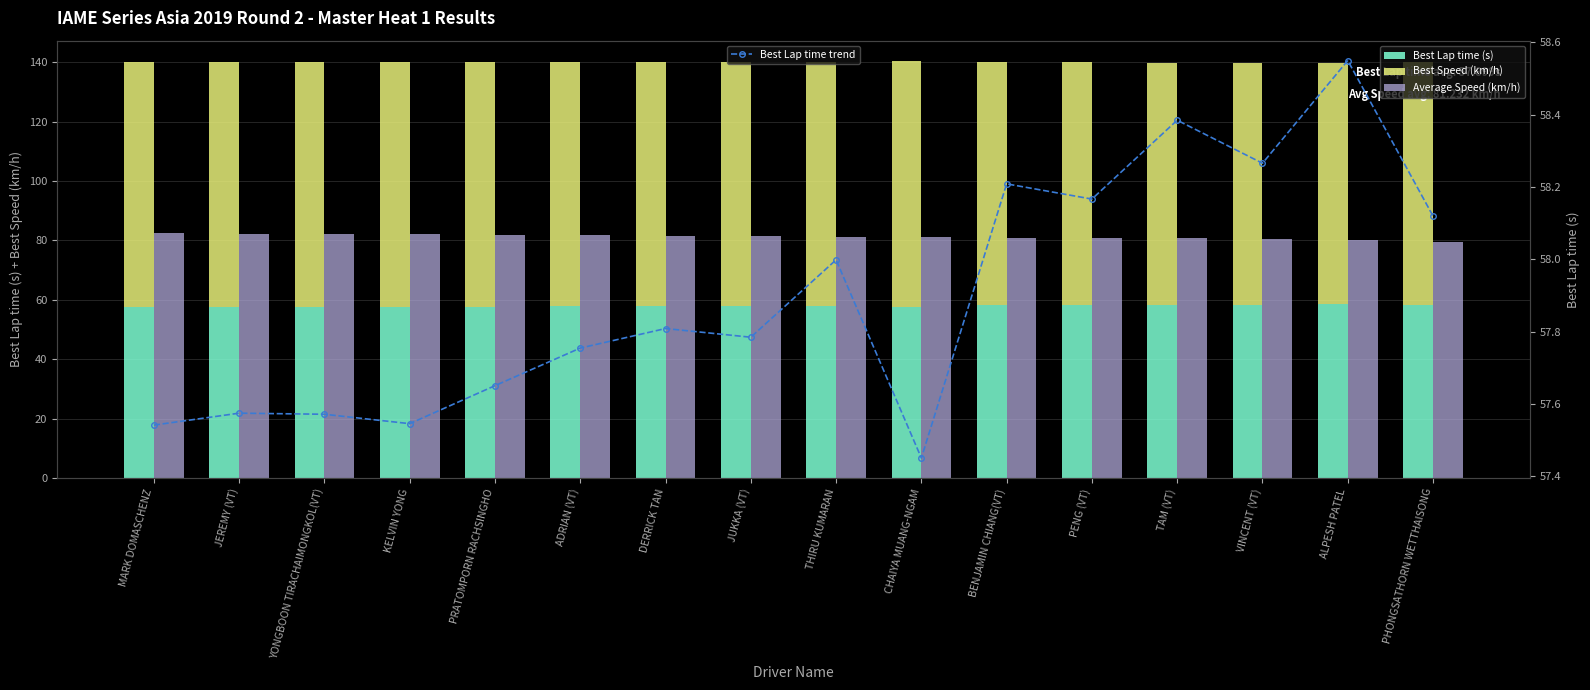

What is the value of the Best Lap time trend bar at the 7th from the left?

57.8